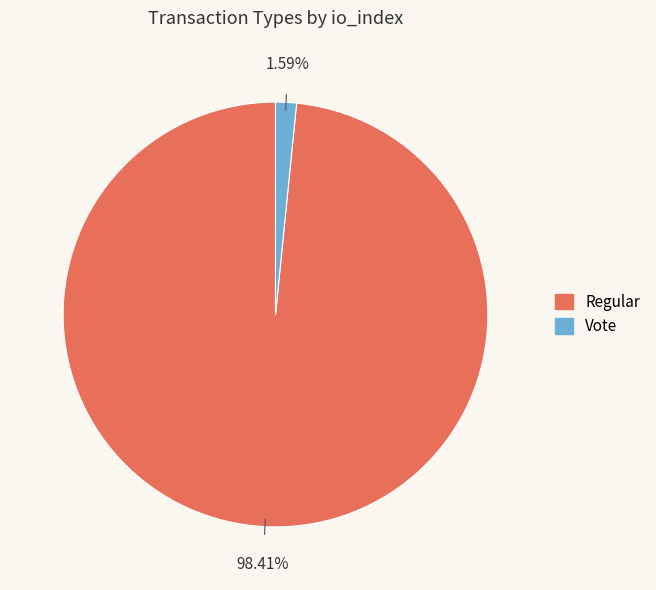

True or false: Regular accounts for 98% of the total.

True